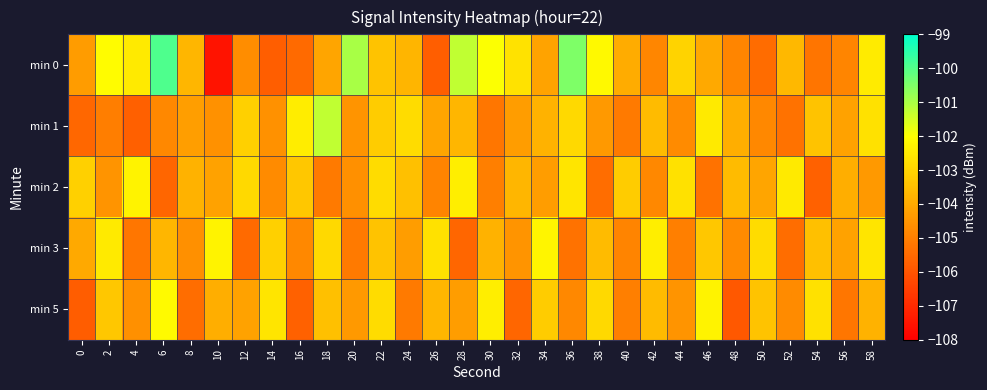

Count the number of data series in this chart.

5